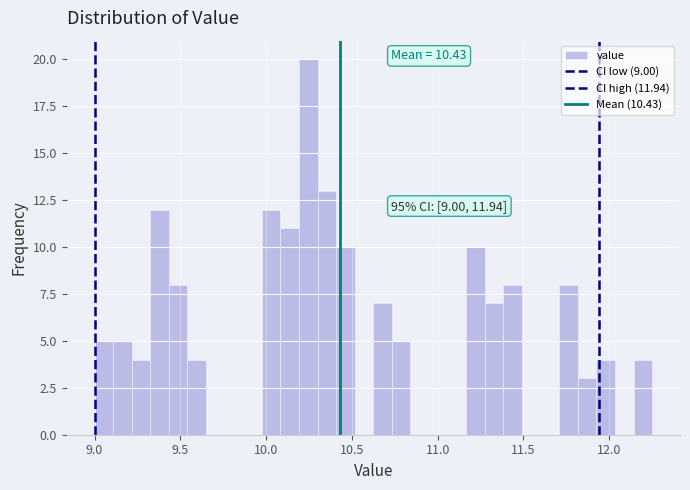

Around what value on the x-axis is the tallest bar? Give the approximate position of its centre, as read against the axis.

10.25